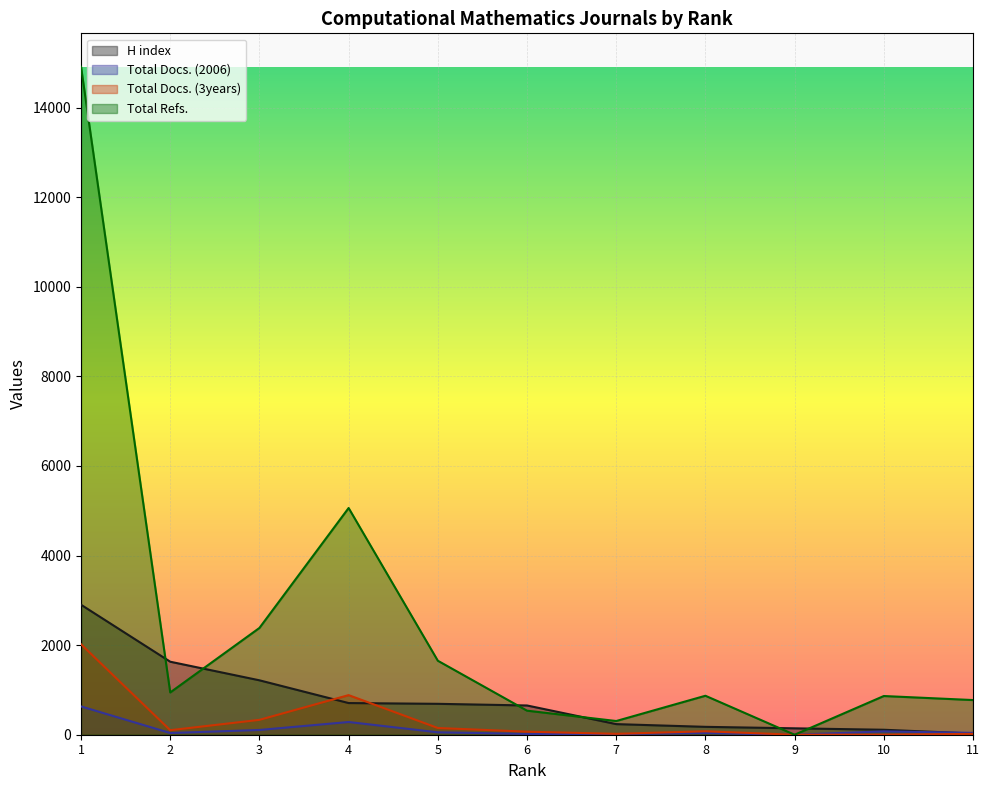

True or false: Total Docs. (2006) and Total Refs. intersect in this chart.

False